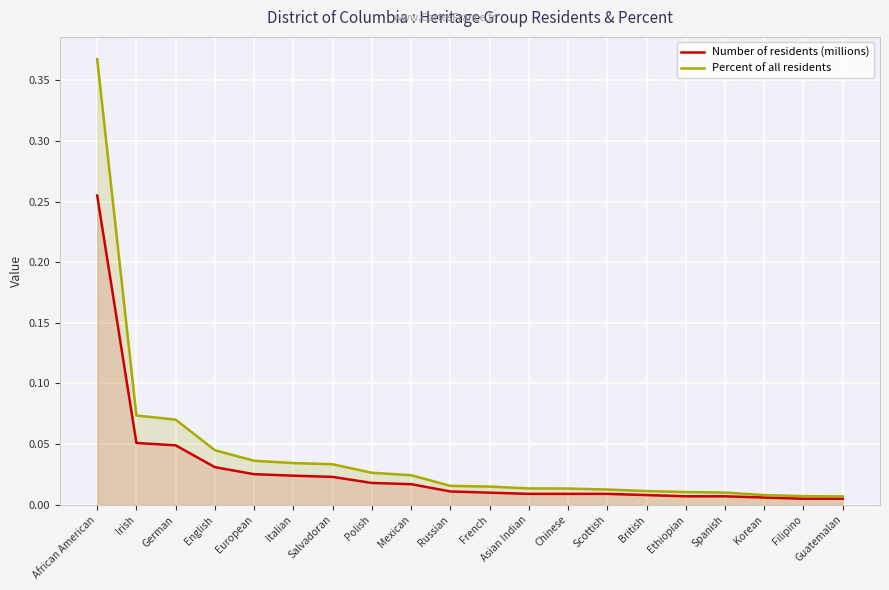

Between Asian Indian and British, which is larger?

Asian Indian